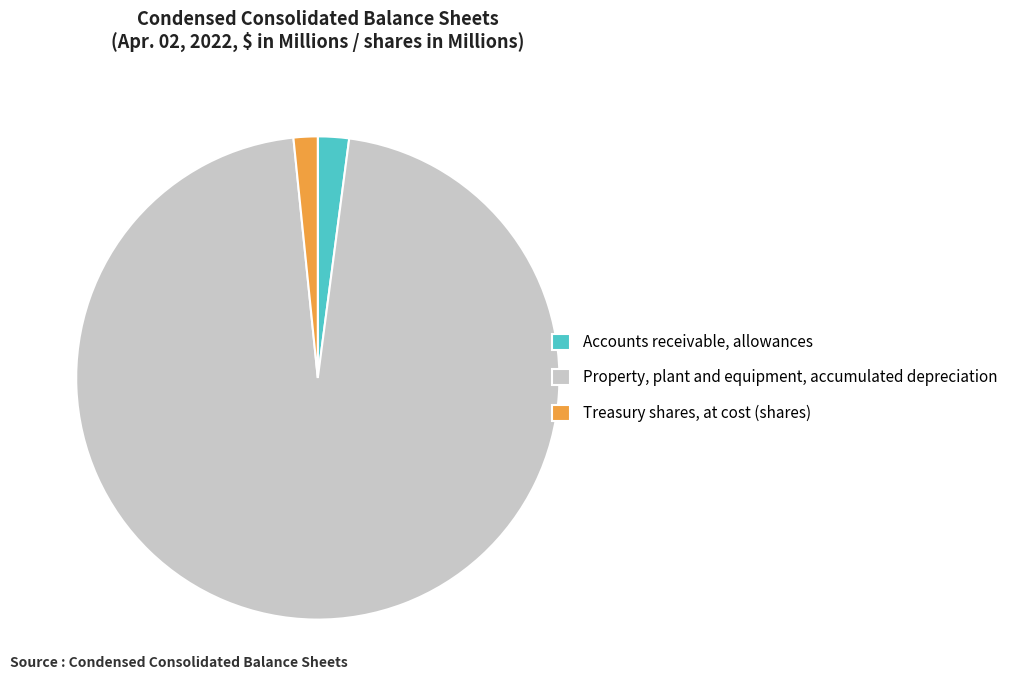

Between Accounts receivable, allowances and Property, plant and equipment, accumulated depreciation, which is larger?

Property, plant and equipment, accumulated depreciation